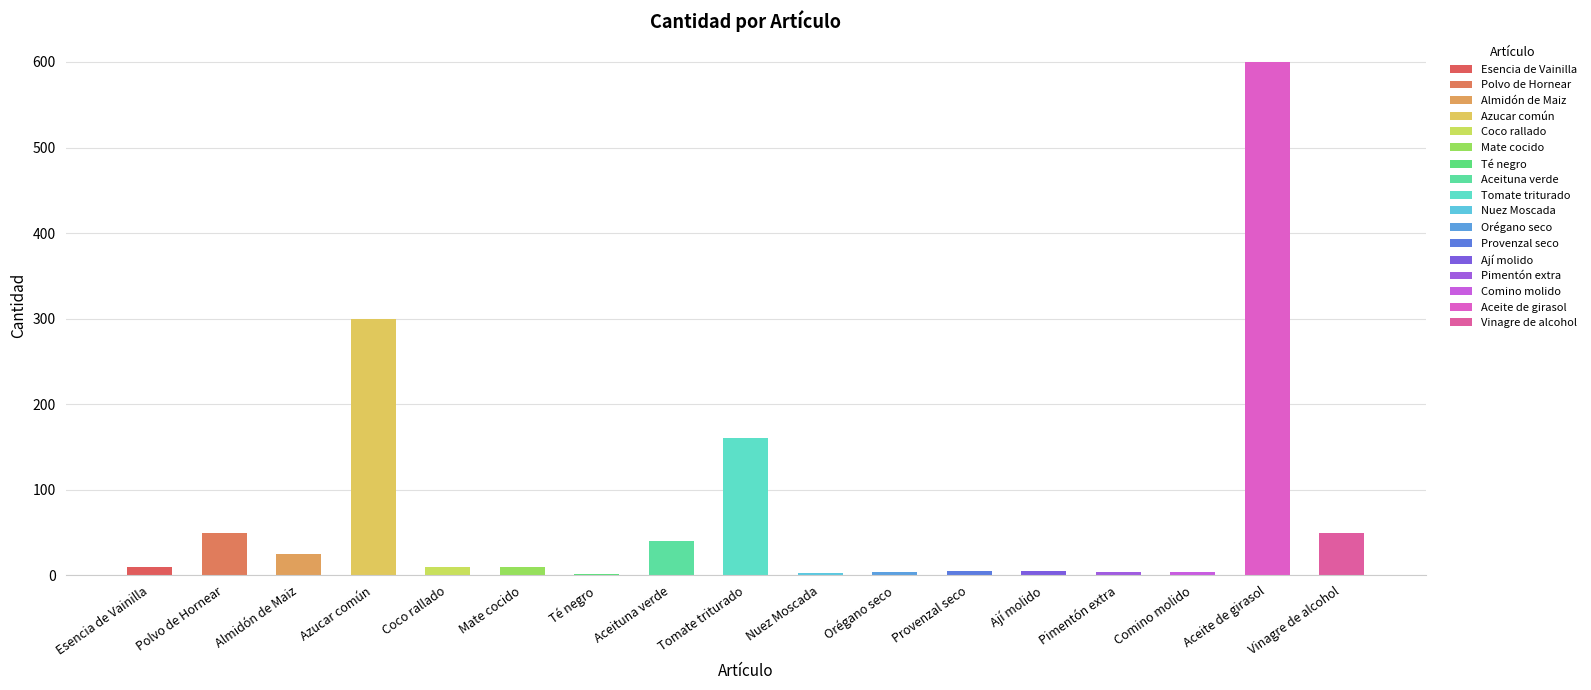

What is the sum of all values?

1282